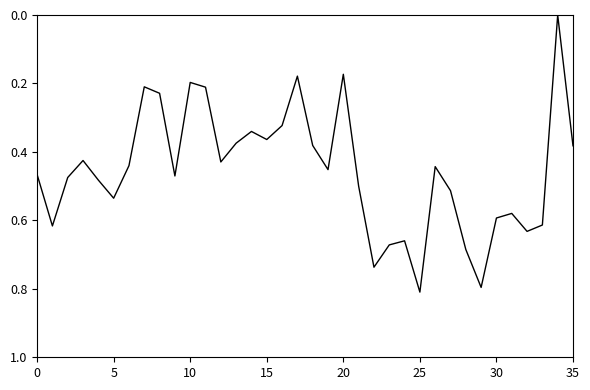

Count the values in the range 0 to 1.

36